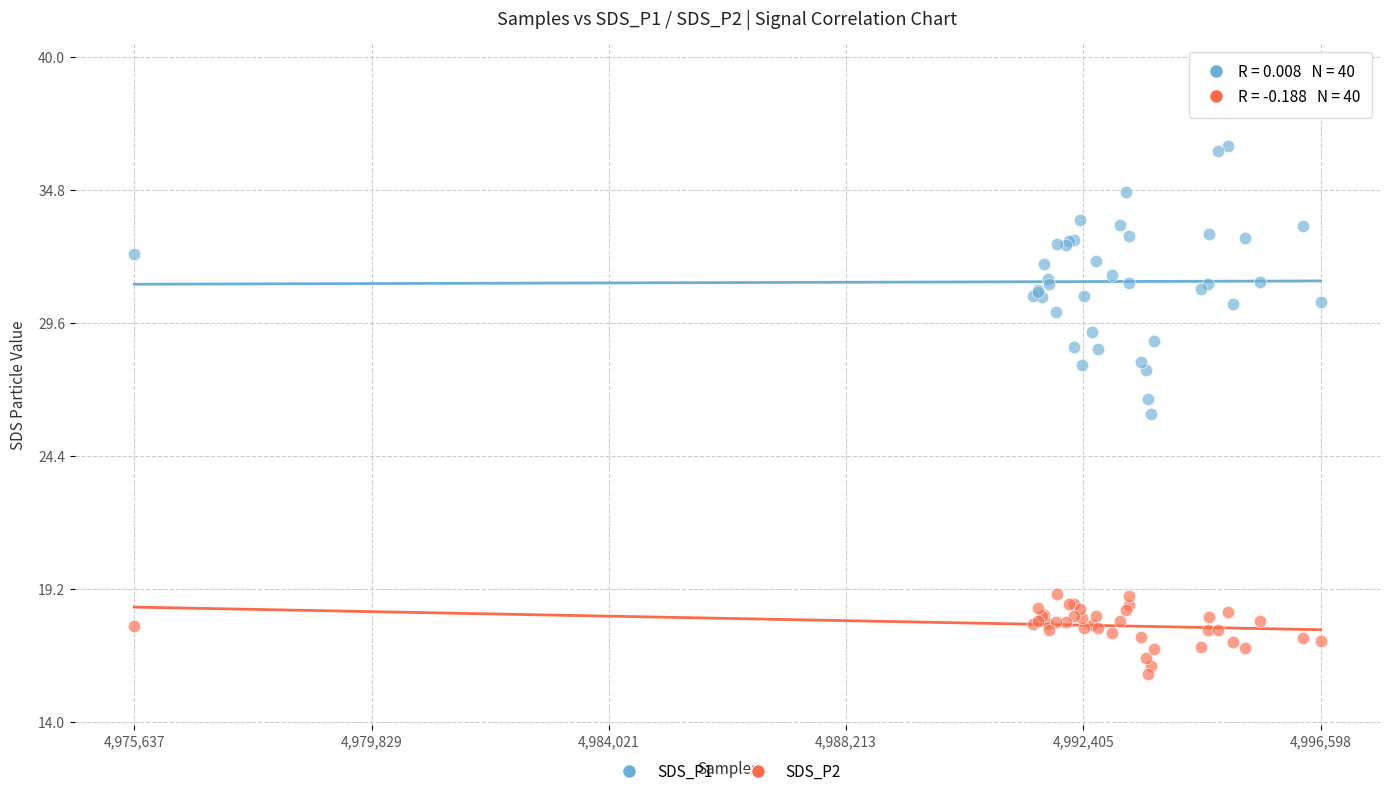

Which series has the largest Y range (max minus min)?

SDS_P1